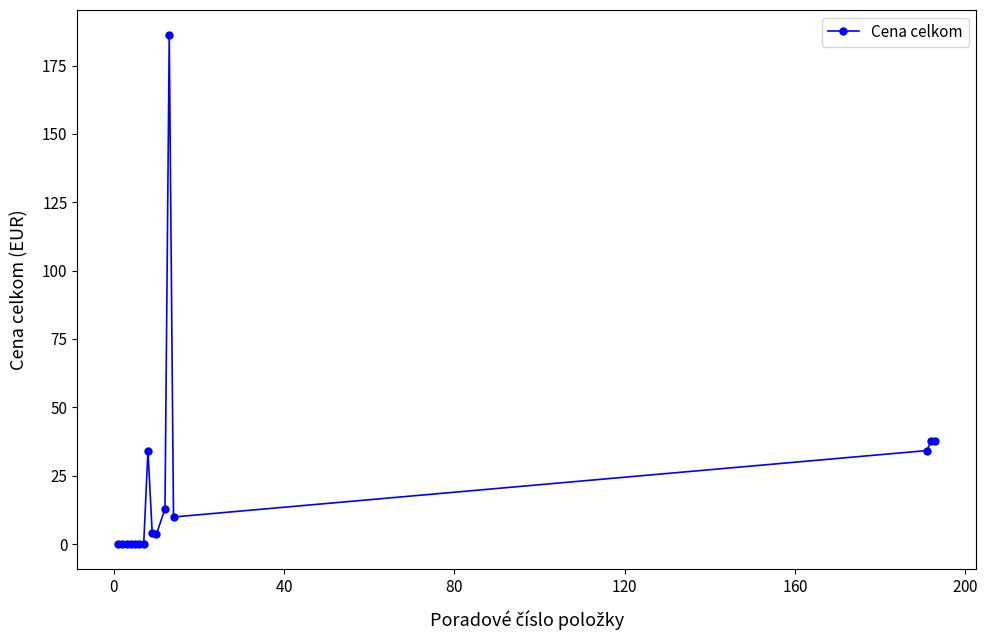

Does the chart have visible grid lines?

No